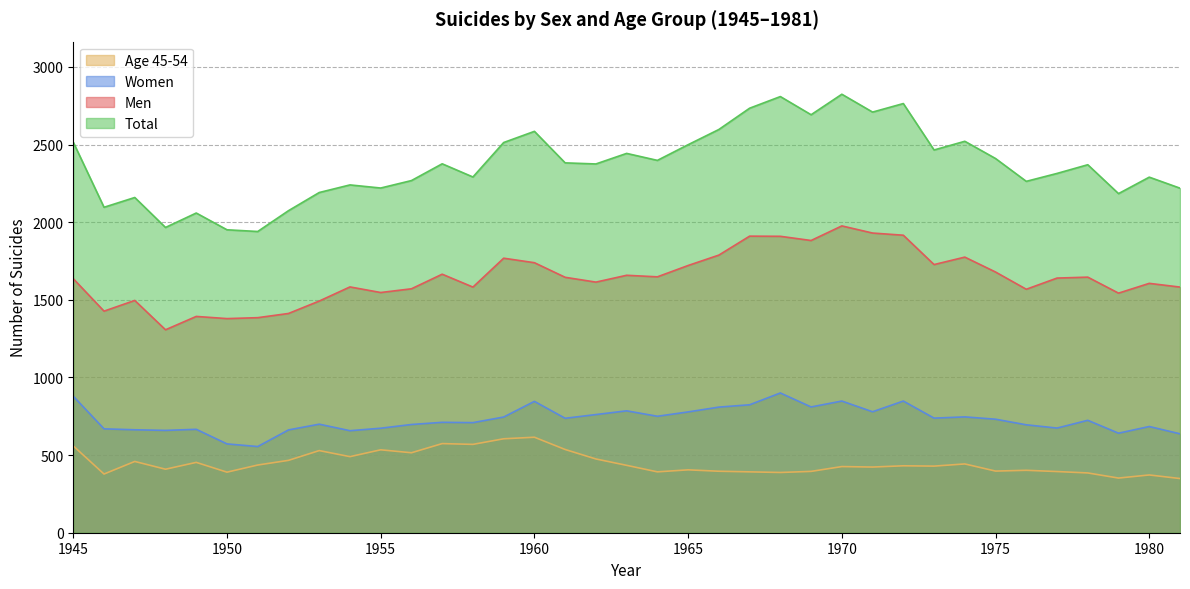

Rank the categories by Age 45-54 value from lowest to highest.

1981, 1979, 1980, 1946, 1978, 1968, 1950, 1964, 1967, 1977, 1969, 1966, 1975, 1976, 1965, 1948, 1971, 1970, 1973, 1972, 1963, 1951, 1974, 1949, 1947, 1952, 1962, 1954, 1956, 1953, 1955, 1961, 1945, 1958, 1957, 1959, 1960